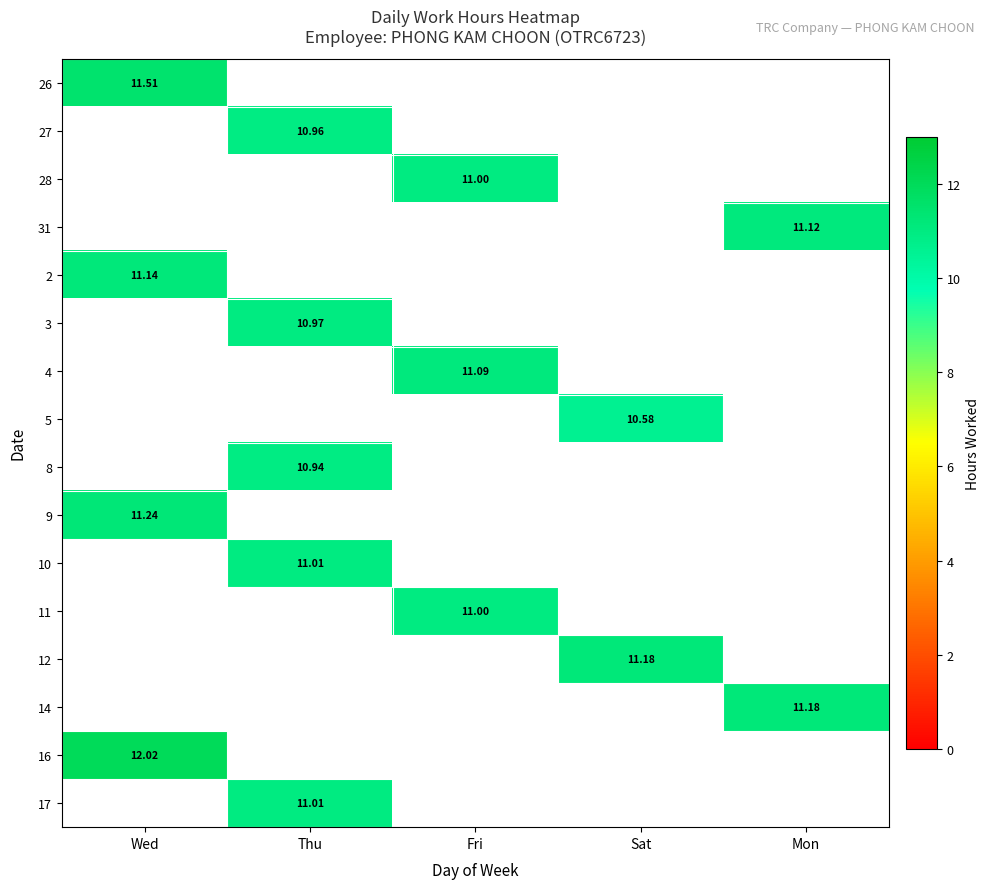

Between Mon and Fri, which is larger?

Mon